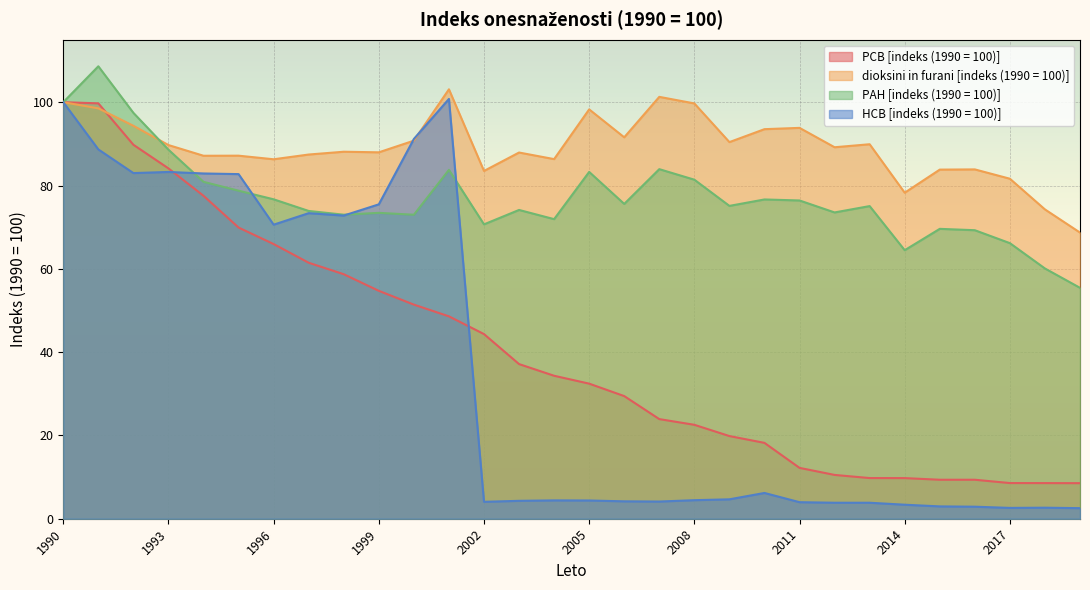

How many interior local valleys does the HCB [indeks (1990 = 100)] series have?

6